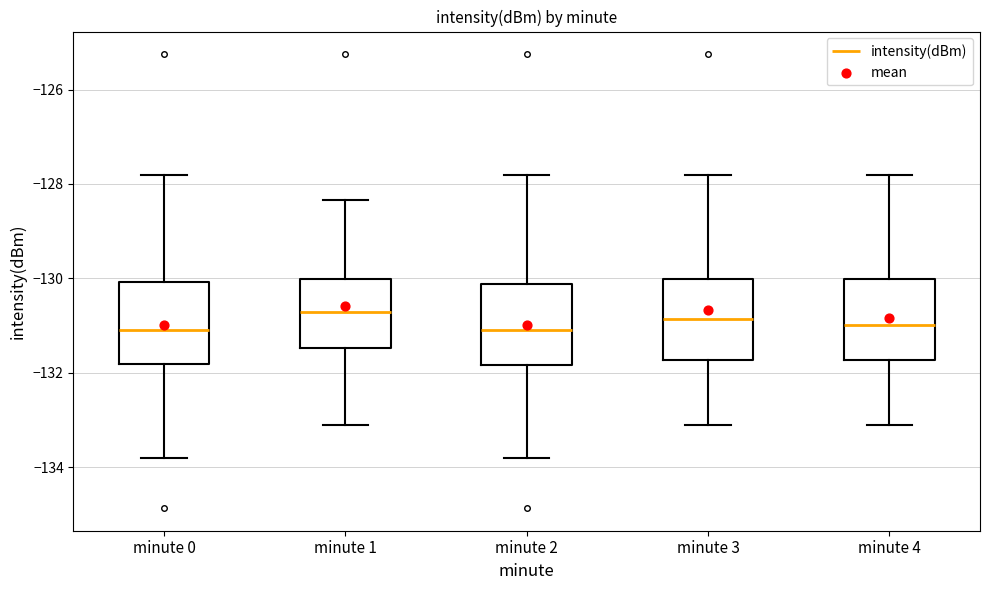

Reading left to right, transcribe this box plot: for each box, give where its median line is, the range the box spans, and where its two whiskers end, as read against the y-axis. The values are not printed on the chart, so give them approximately, as read against the axis.

minute 0: median -131.0, box -131.8 to -130.0, whiskers -133.8 to -127.8
minute 1: median -130.8, box -131.4 to -130.0, whiskers -133.2 to -128.4
minute 2: median -131.0, box -131.8 to -130.2, whiskers -133.8 to -127.8
minute 3: median -130.8, box -131.8 to -130.0, whiskers -133.2 to -127.8
minute 4: median -131.0, box -131.8 to -130.0, whiskers -133.2 to -127.8